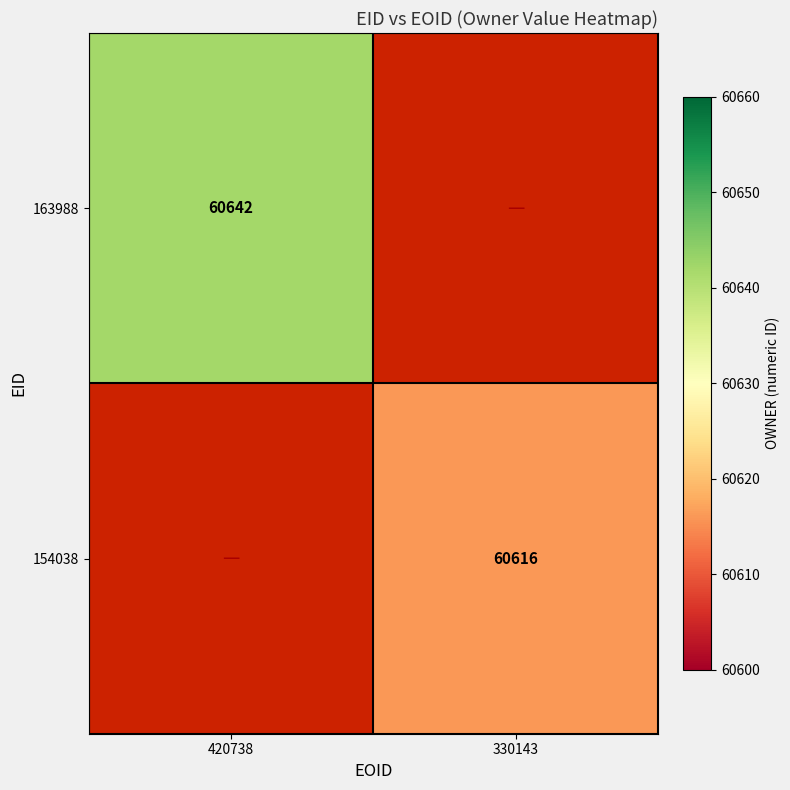

How many series are shown in this chart?

2